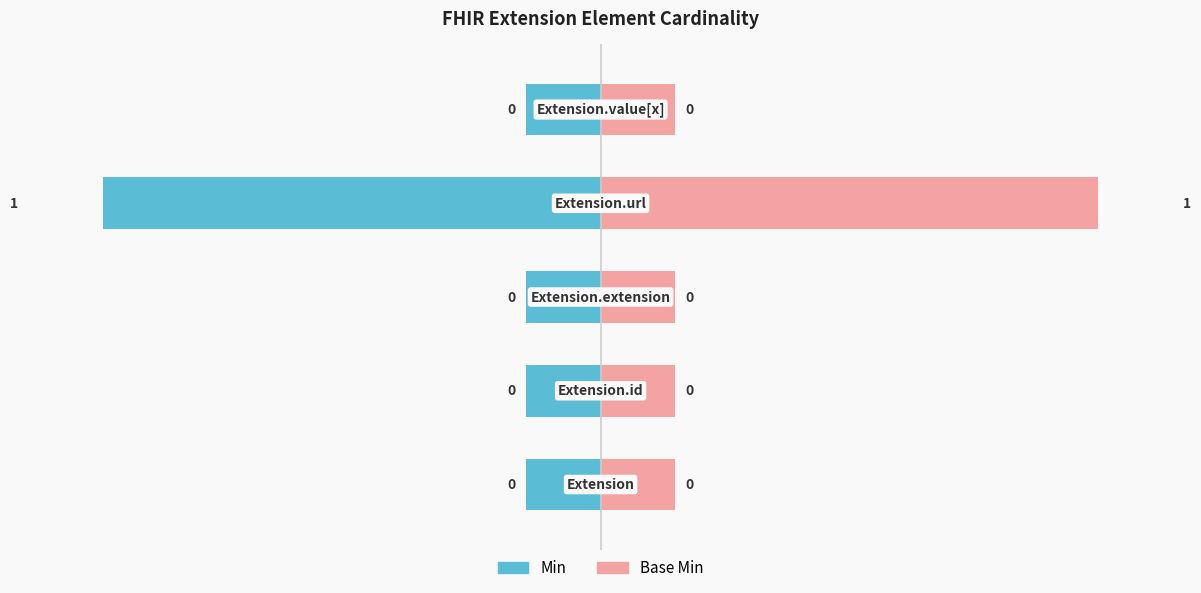

Is it true that Min equals -0.1 at 0?

True